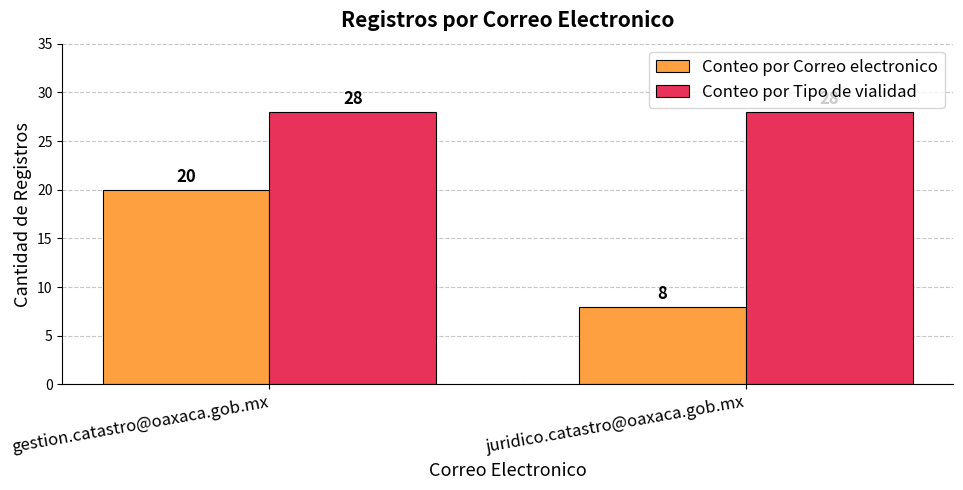

Is the value of Conteo por Tipo de vialidad at juridico.catastro@oaxaca.gob.mx greater than the value of Conteo por Correo electronico at gestion.catastro@oaxaca.gob.mx?

Yes